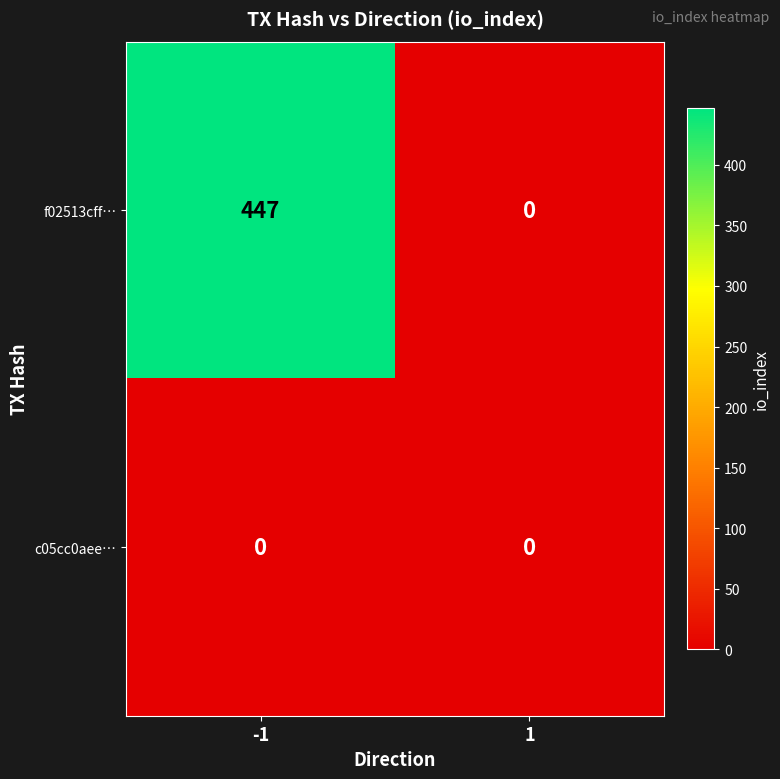

Reading left to right, transcribe all the data shown in this chart.

f02513cff…: 447	0
c05cc0aee…: 0	0